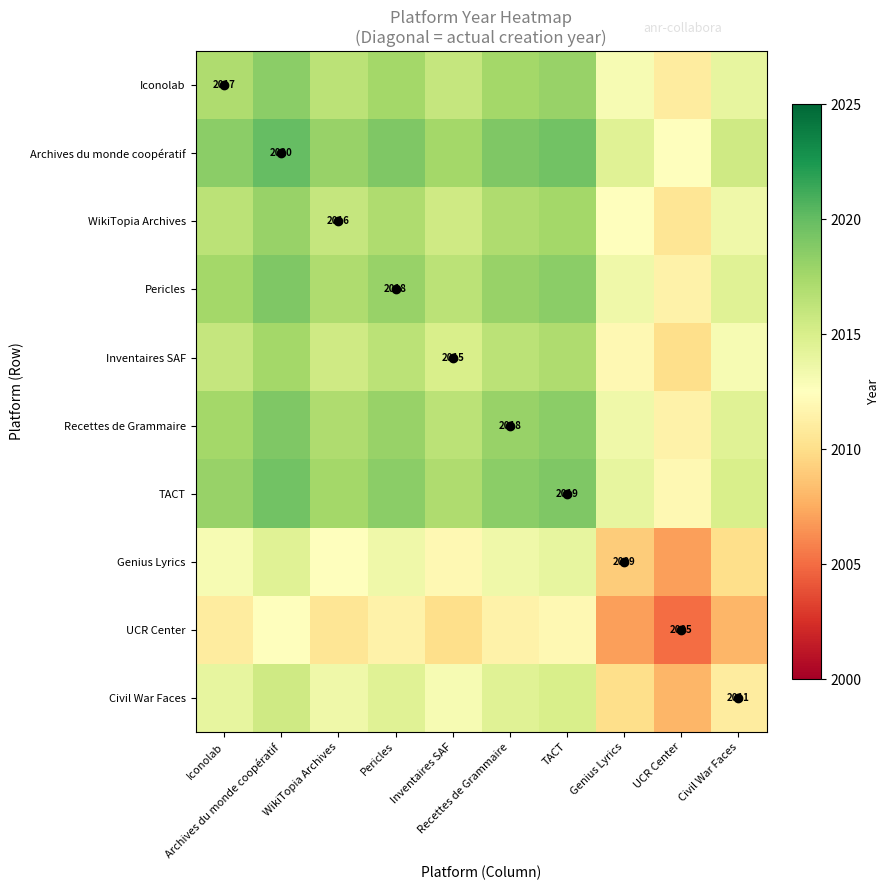

Which category has the lowest value in the Pericles series?

UCR Center